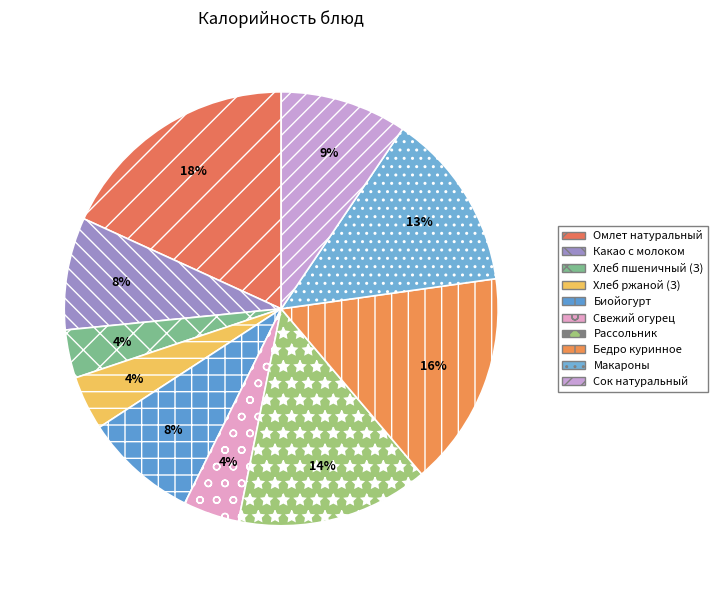

How many slices are in this pie chart?

10